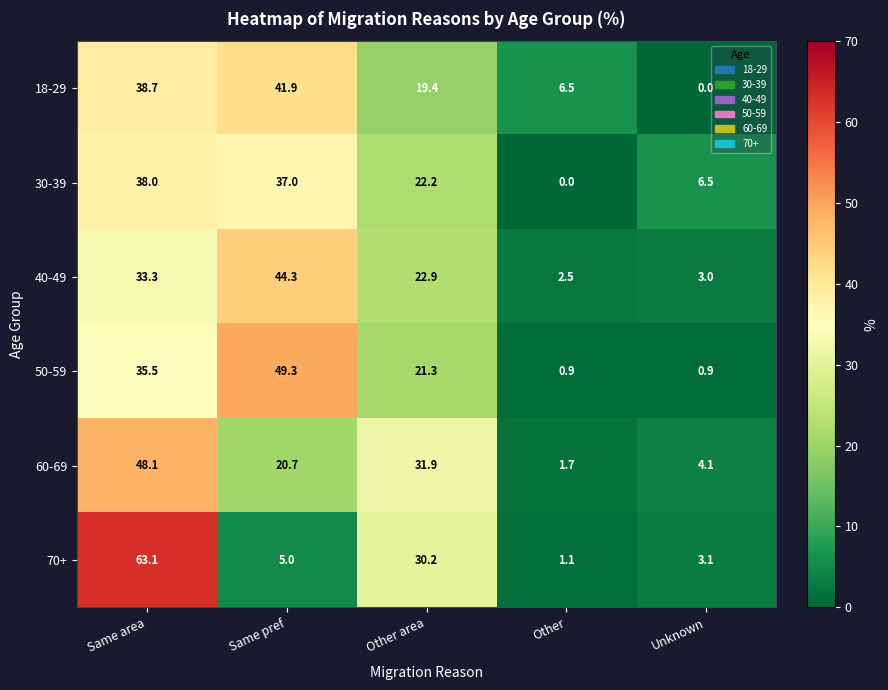

What is the difference between the 30-39 values at Unknown and Other area?

15.7